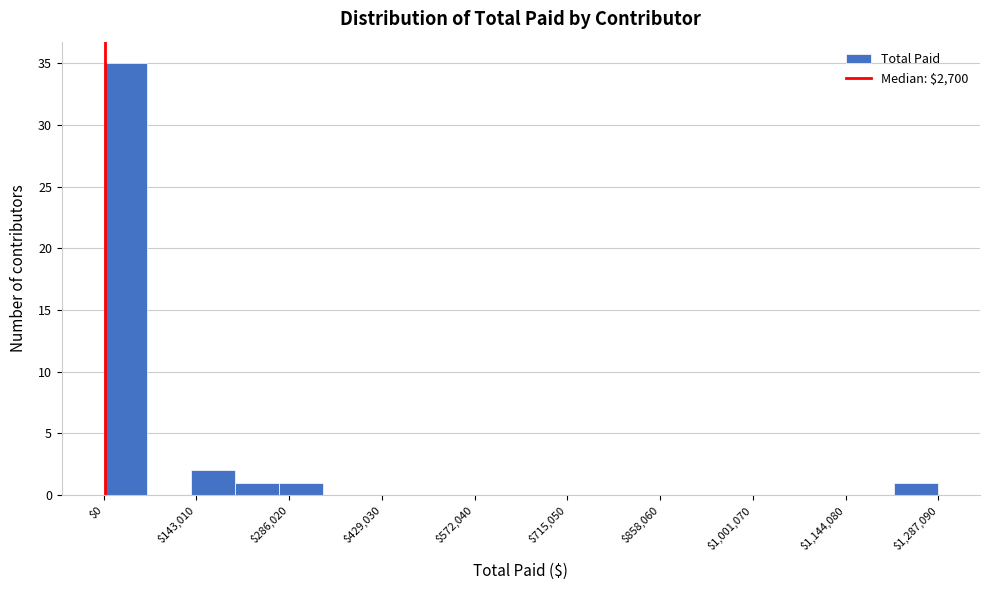

Around what value on the x-axis is the tallest bar? Give the approximate position of its centre, as read against the axis.

40000